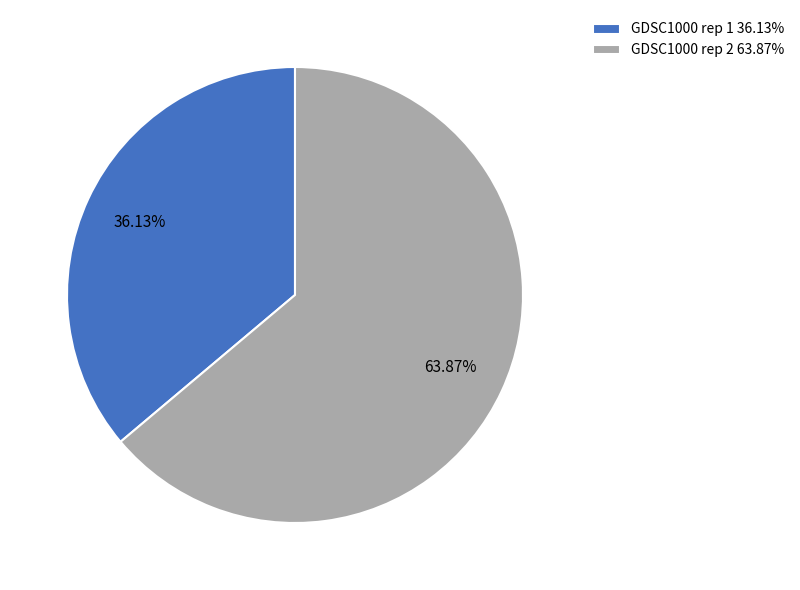

How many slices are in this pie chart?

2